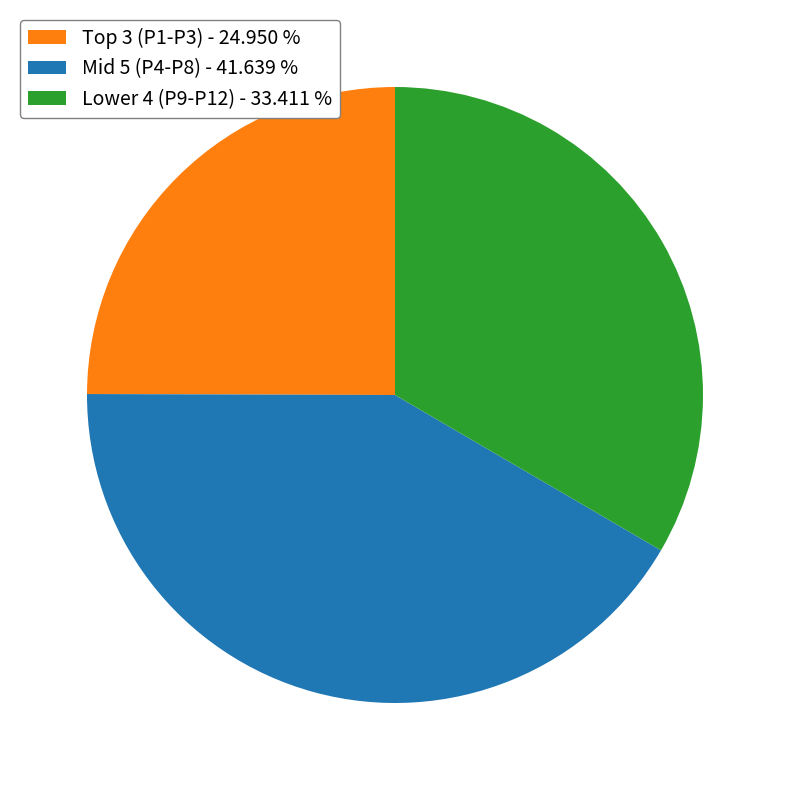

Is the sum of Lower 4 (P9-P12) - 33.411 % and Mid 5 (P4-P8) - 41.639 % greater than half?

Yes